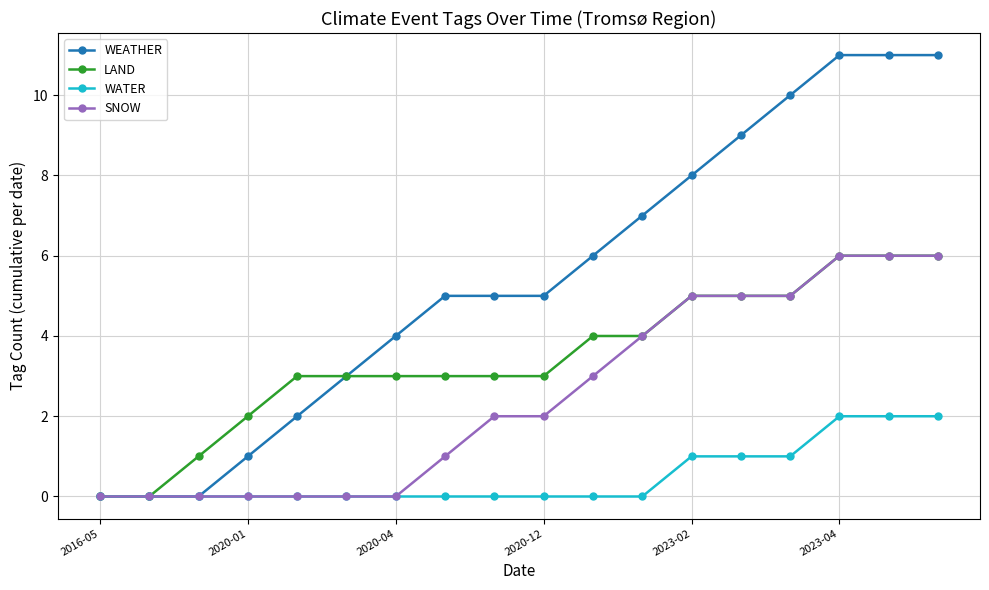

Which series has the largest total across all categories?

WEATHER